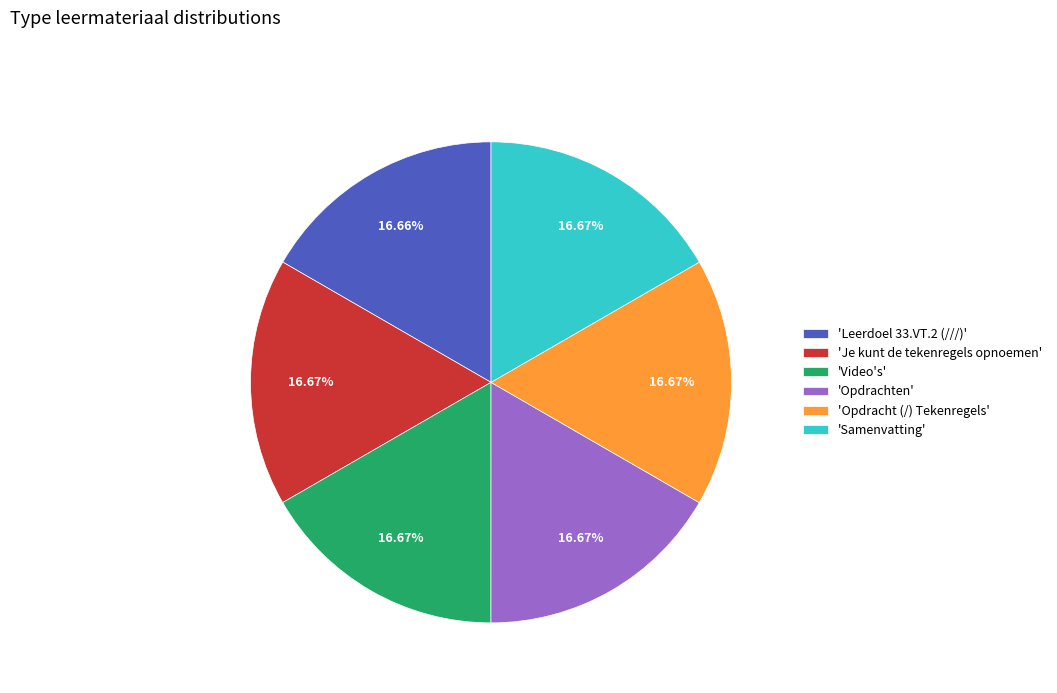

To the nearest percent, what is the average slice percentage?

17%